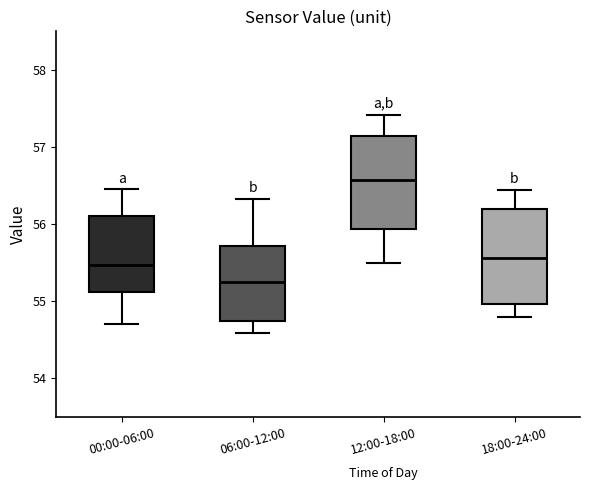

Reading left to right, read every box against the y-axis: the position of its median line, the range the box covers, and the ends of its whiskers. The values are not printed on the chart, so give them approximately, as read against the axis.

00:00-06:00: median 55.5, box 55.1 to 56.1, whiskers 54.7 to 56.5
06:00-12:00: median 55.2, box 54.7 to 55.7, whiskers 54.6 to 56.3
12:00-18:00: median 56.6, box 55.9 to 57.1, whiskers 55.5 to 57.4
18:00-24:00: median 55.6, box 55.0 to 56.2, whiskers 54.8 to 56.4